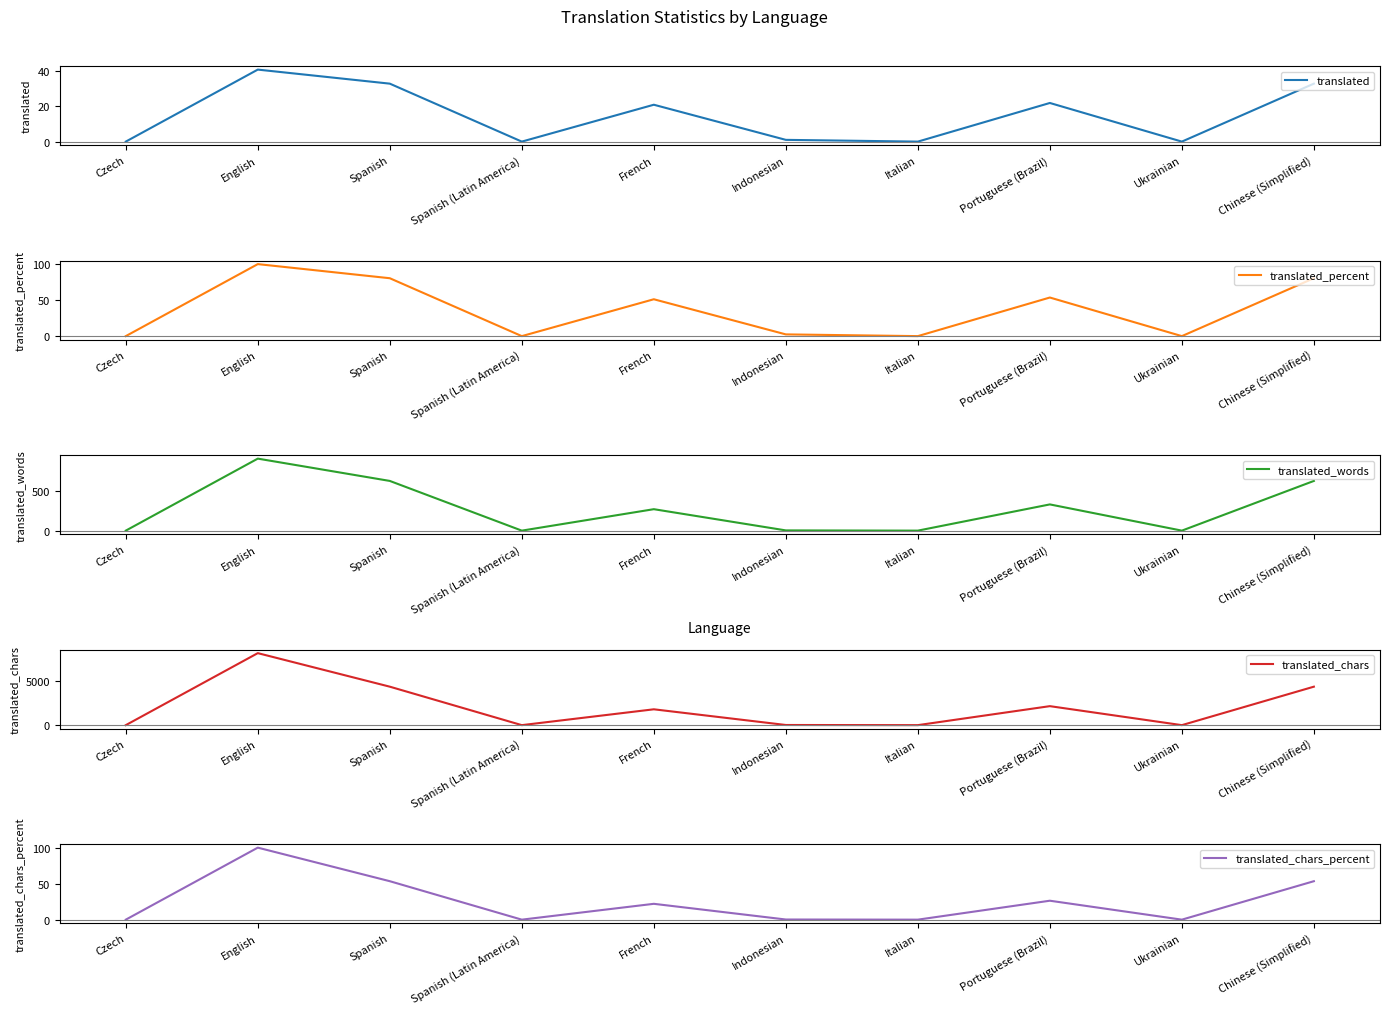

How many values in translated are above zero?

6